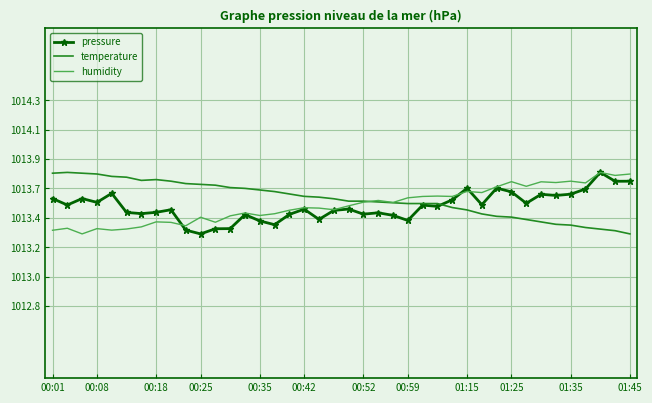

What are all the series names shown in the legend?

pressure, temperature, humidity